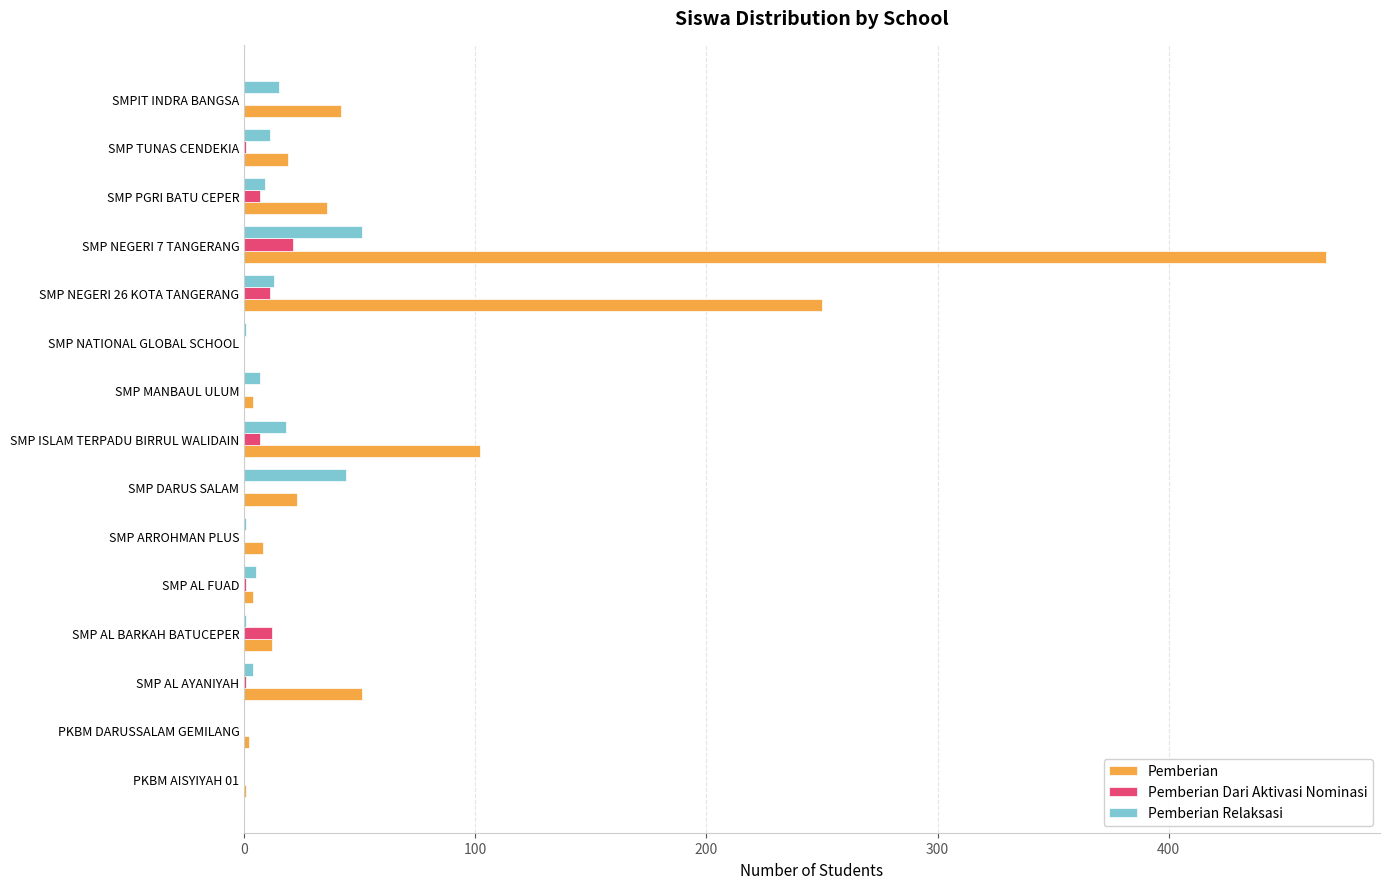

What is the sum of all Pemberian Dari Aktivasi Nominasi values?

61